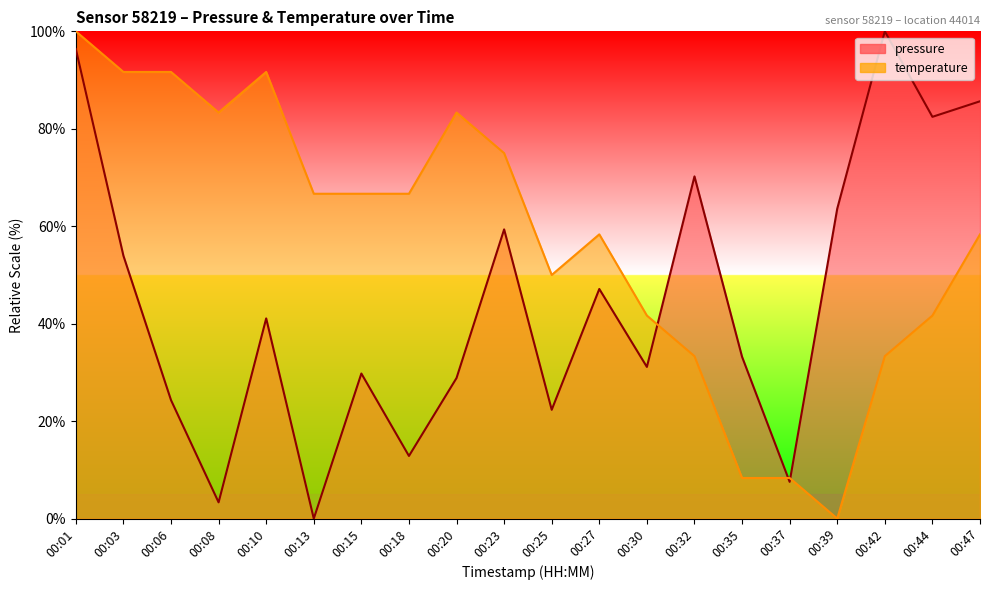

How many data points in pressure are above 41?

10